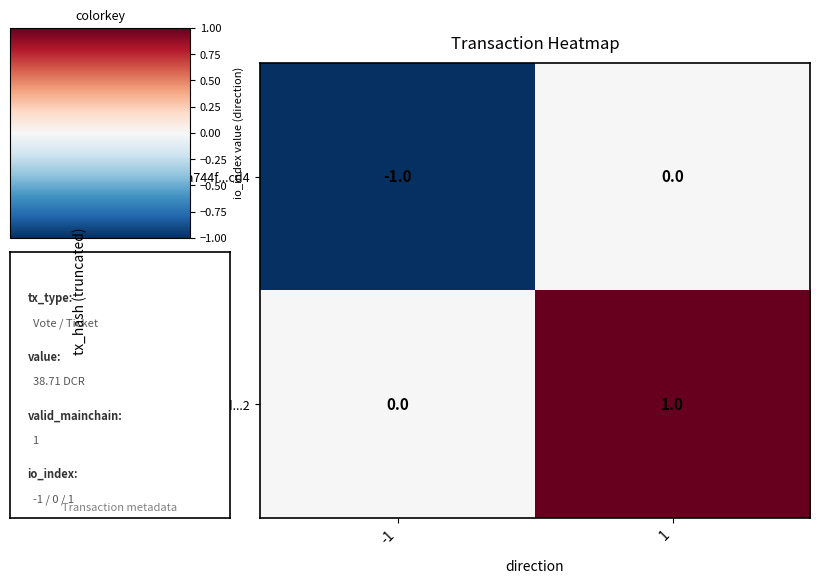

The 7cb82d...2 series shows 0 at -1. True or false?

True